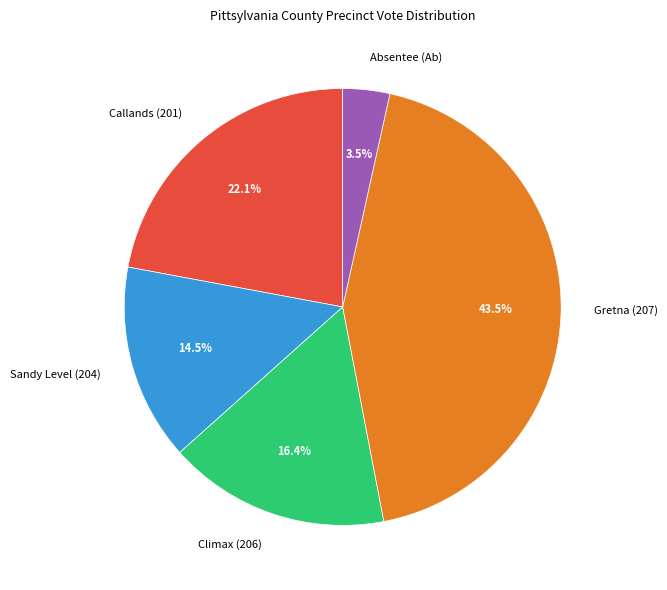

To the nearest percent, what percentage of the pie is Climax (206)?

16%